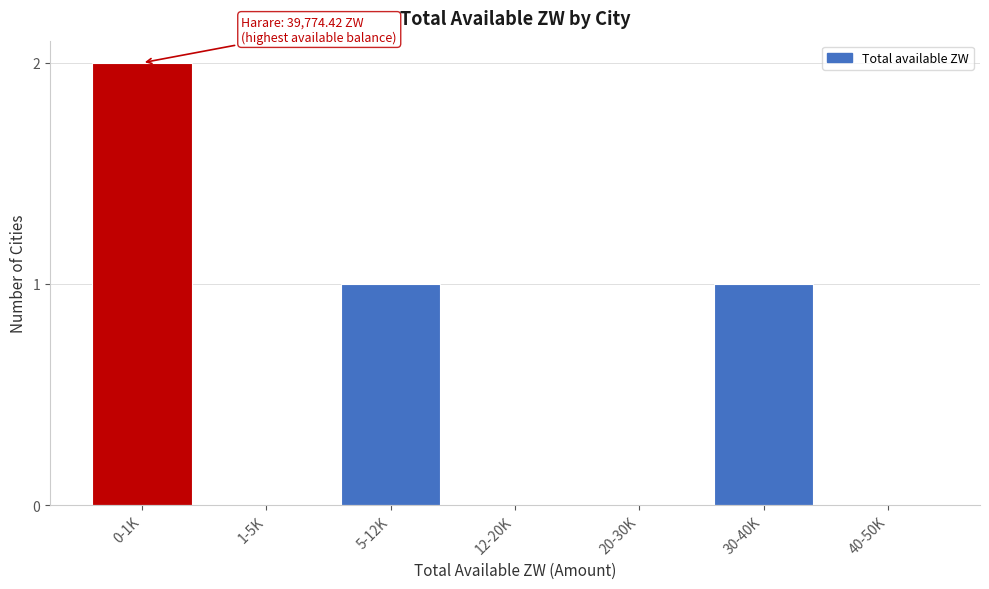

Reading left to right, extract all data points from this chart.

0-1K=2	1-5K=0	5-12K=1	12-20K=0	20-30K=0	30-40K=1	40-50K=0